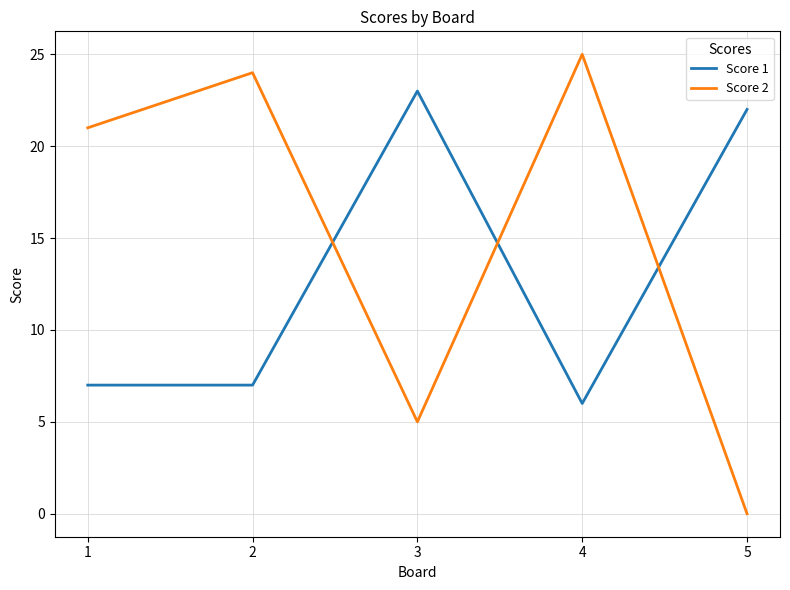

What is the sum of all Score 1 values?

65